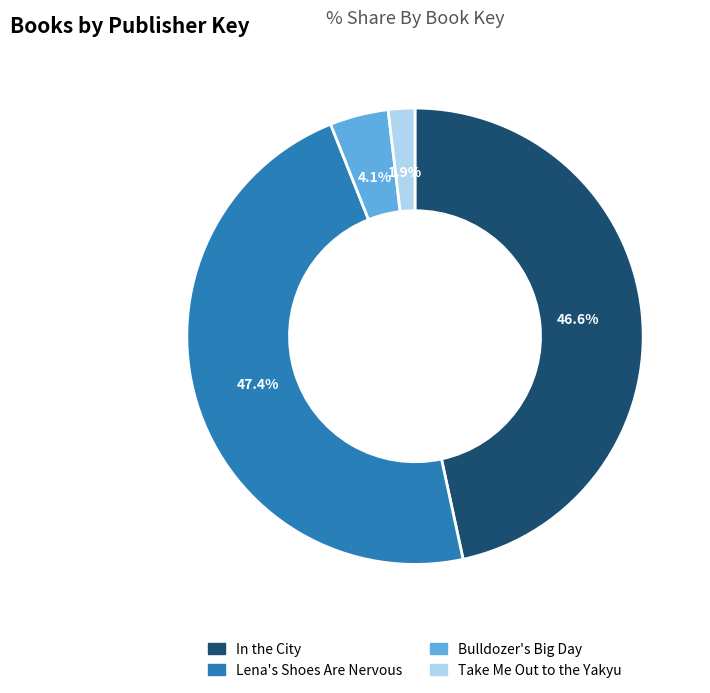

Is it true that Bulldozer's Big Day is 18% of the pie?

False